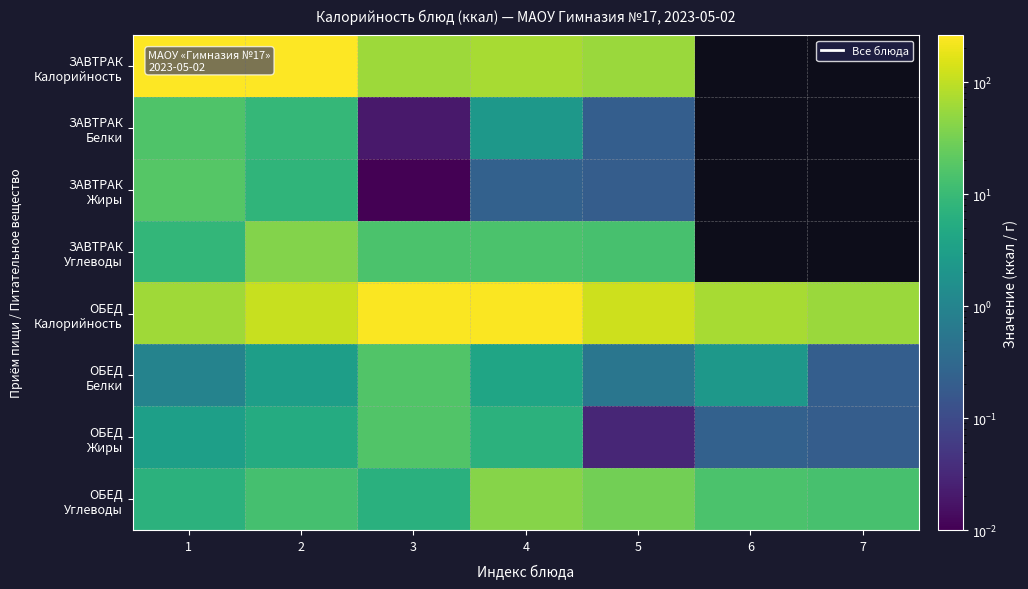

At how many categories does at least one series exceed 25?

7